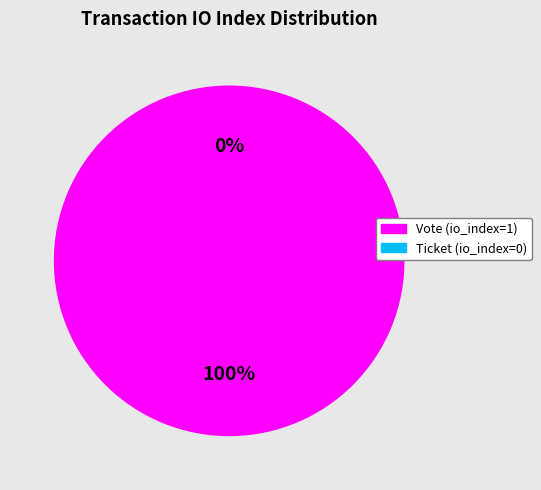

Is it true that Ticket (io_index=0) is 6% of the pie?

False